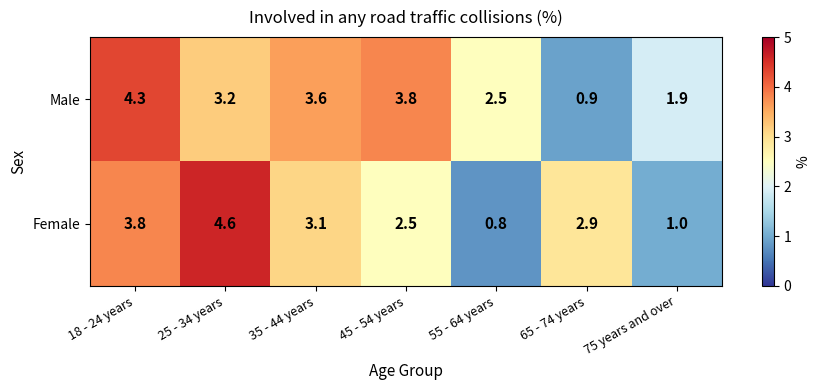

The value of Male at 75 years and over is 1.9. True or false?

True